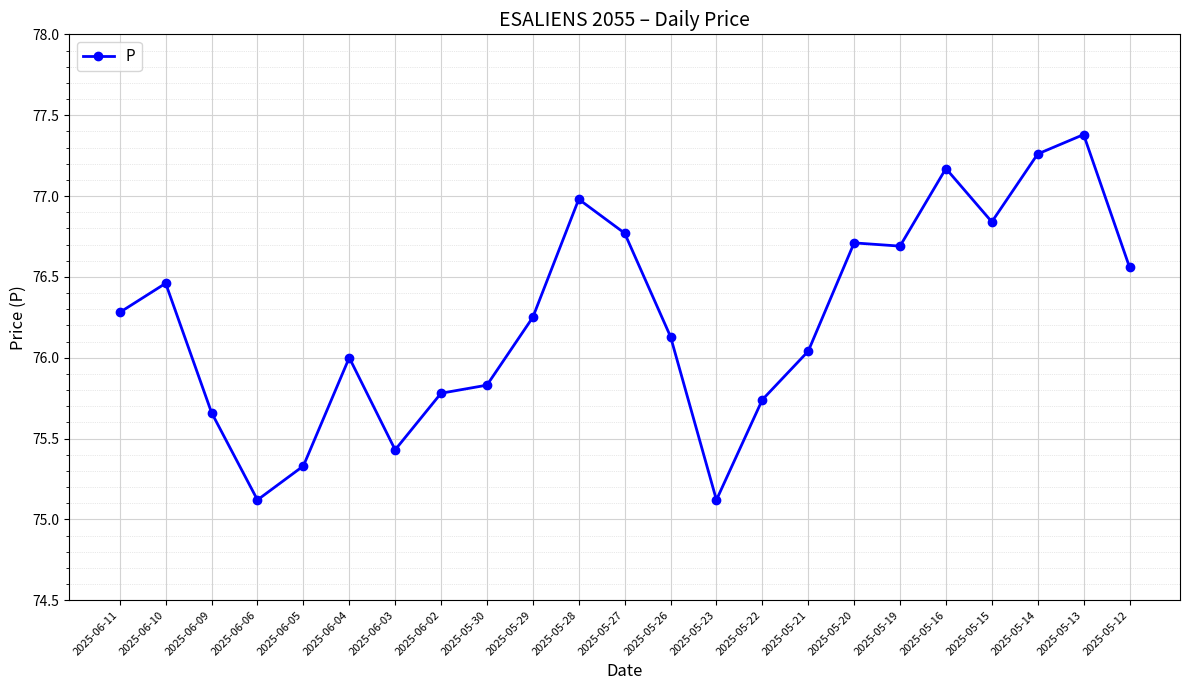

What is the ratio of the value at 2025-05-22 to the value at 2025-05-12?

1.0